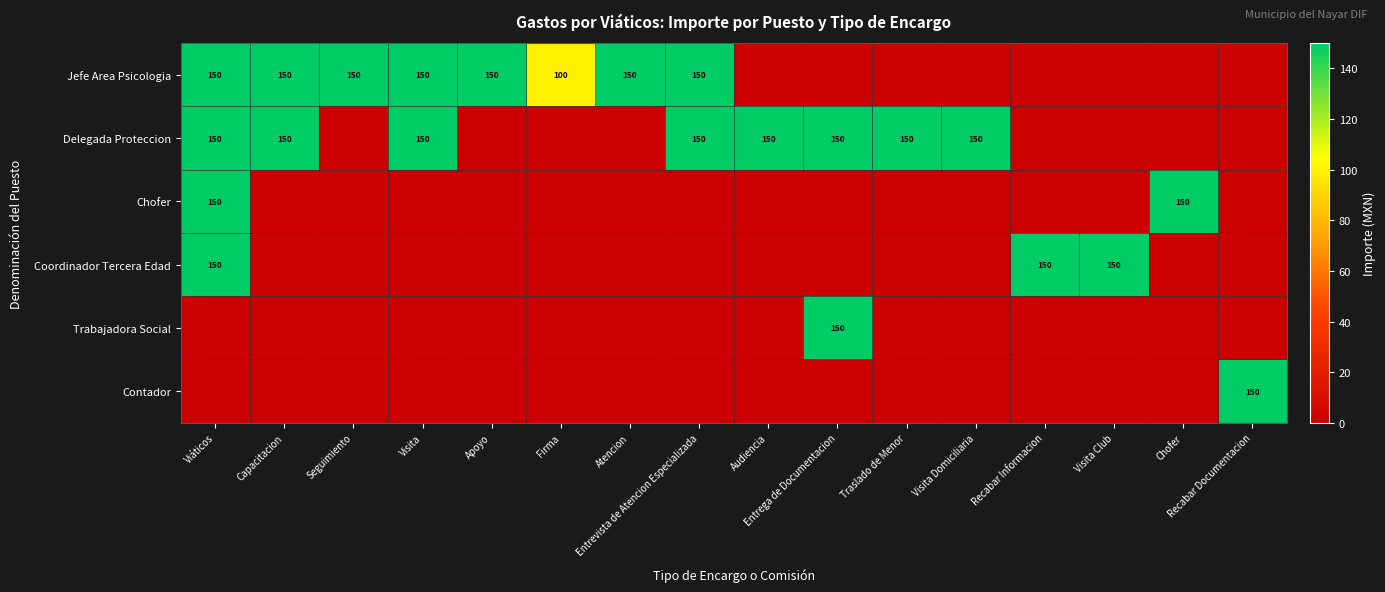

Rank the series by their maximum value, from highest to lowest.

Jefe Area Psicologia, Delegada Proteccion, Chofer, Coordinador Tercera Edad, Trabajadora Social, Contador